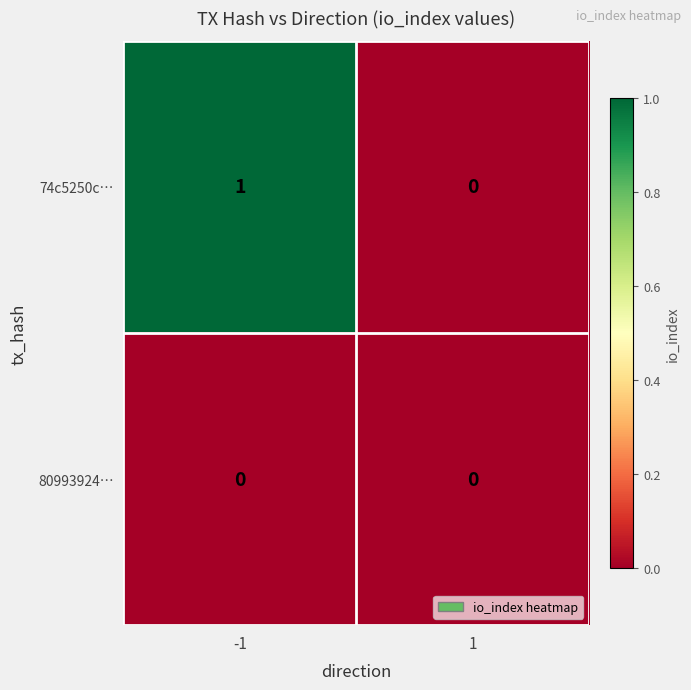

True or false: 74c5250c… has a value of 1 at -1.

True